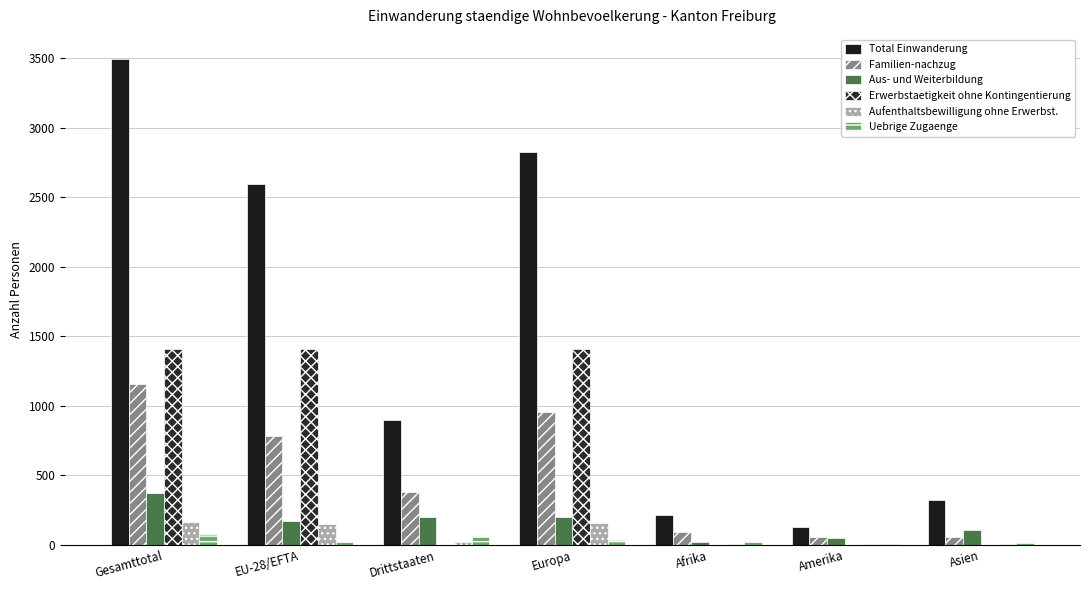

Count the number of data series in this chart.

6